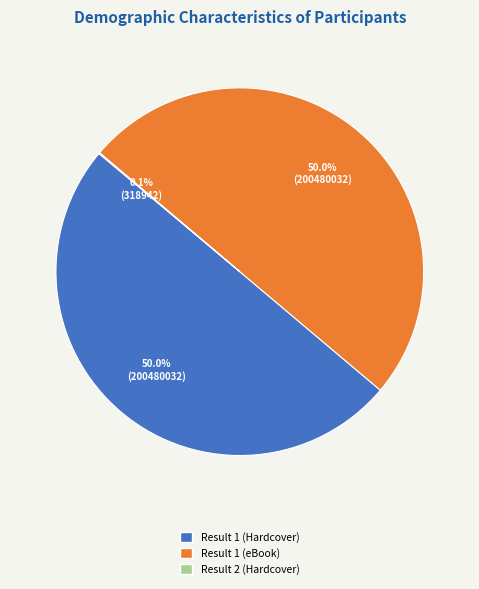

How much of the chart is everything except Result 1 (Hardcover)?

50.0%